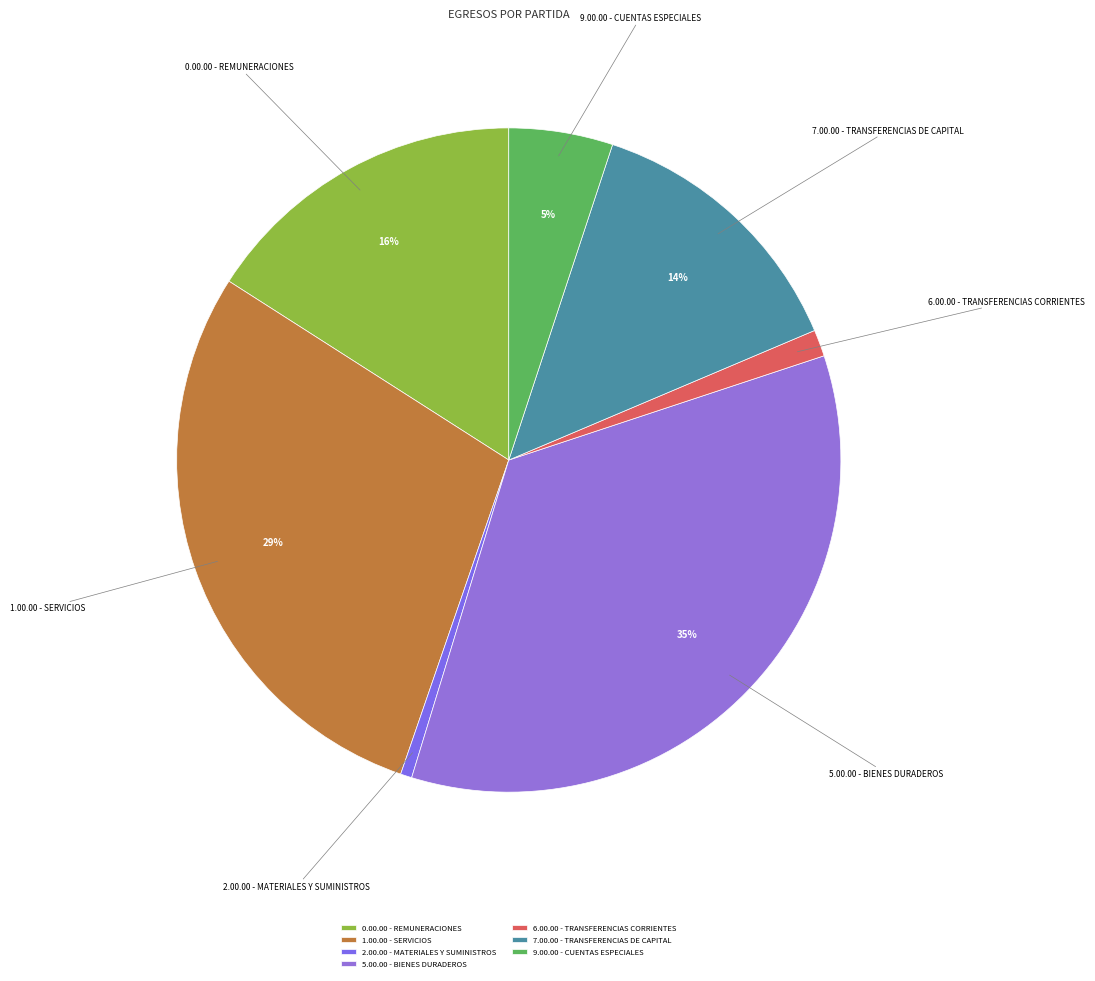

To the nearest percent, what is the average slice percentage?

14%